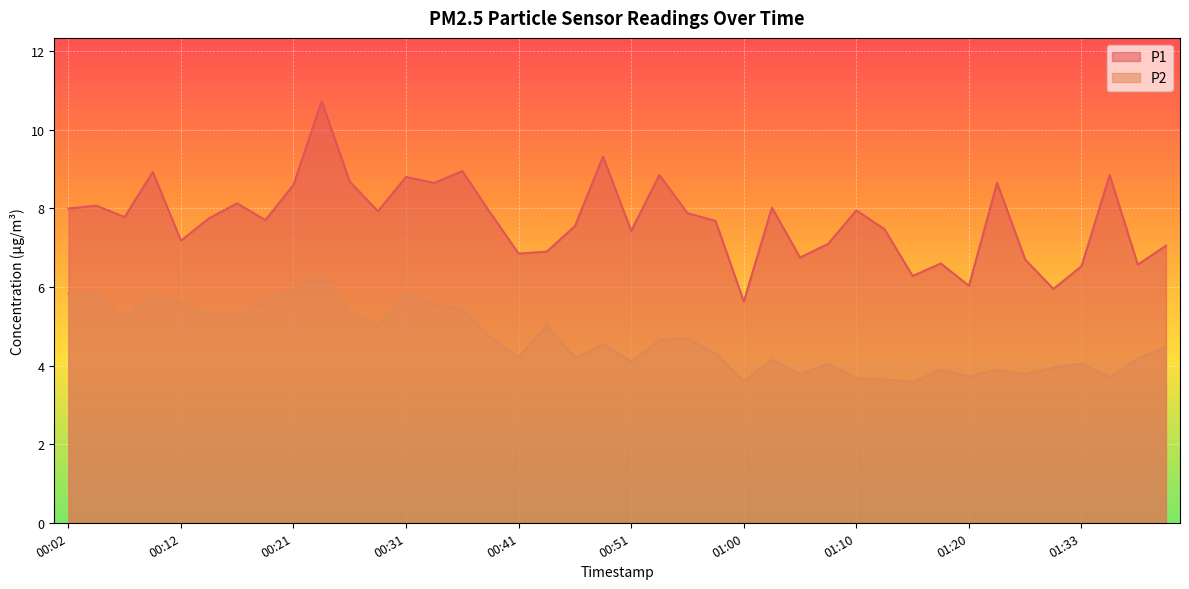

Reading right to left, transcribe all the data shown in this chart.

P1: 7.0	6.6	8.8	6.5	6.0	6.7	8.7	6.0	6.6	6.3	7.5	8.0	7.1	6.8	8.0	5.6	7.7	7.9	8.8	7.4	9.3	7.5	6.9	6.8	7.9	8.9	8.7	8.8	7.9	8.7	10.7	8.6	7.7	8.1	7.8	7.2	8.9	7.8	8.1	8.0
P2: 4.5	4.2	3.7	4.0	4.0	3.8	3.9	3.7	3.9	3.6	3.6	3.7	4.0	3.8	4.2	3.6	4.3	4.7	4.7	4.1	4.5	4.2	5.0	4.2	4.7	5.4	5.5	5.8	5.0	5.3	6.3	6.0	5.7	5.3	5.3	5.6	5.8	5.2	5.8	5.8